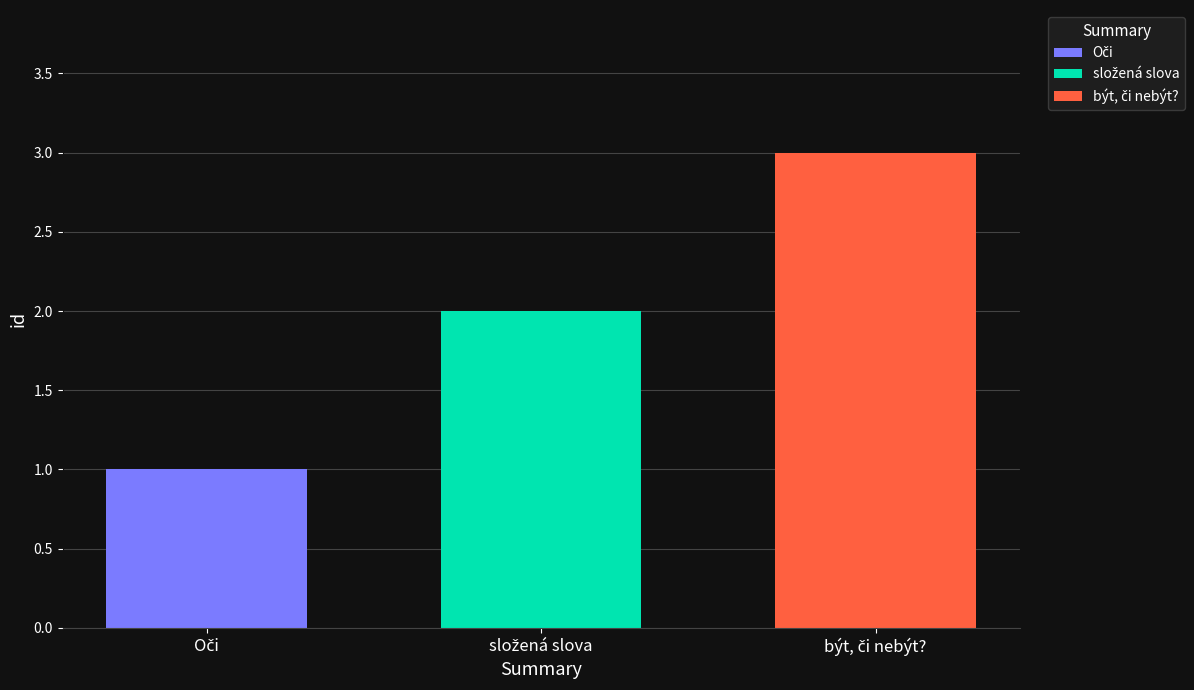

What is the greatest value displayed?

3